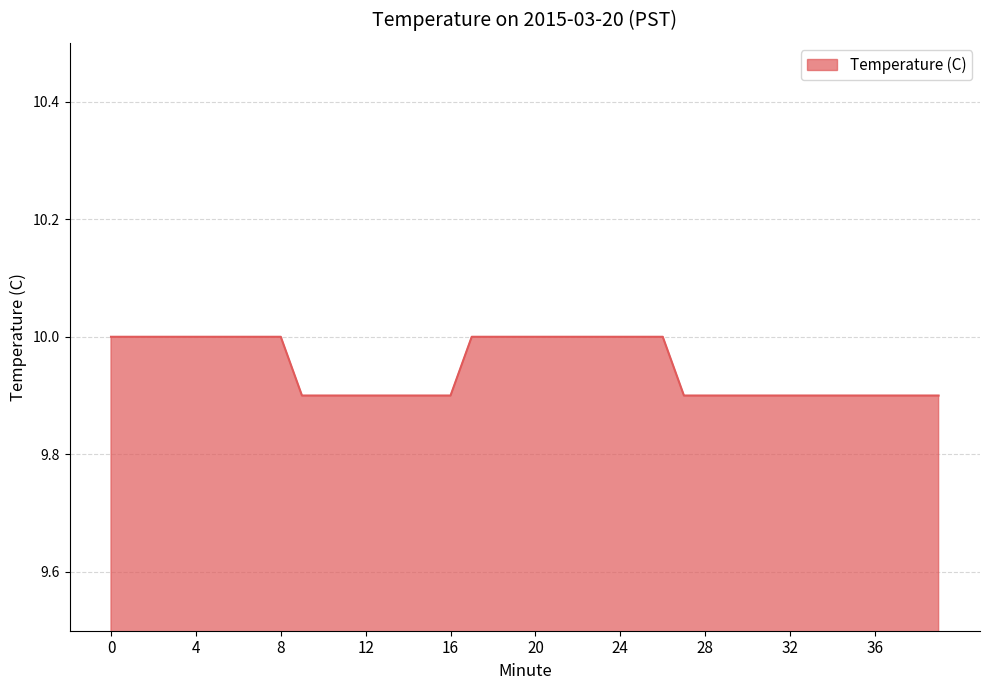

What is the minimum value shown in the chart?

9.9